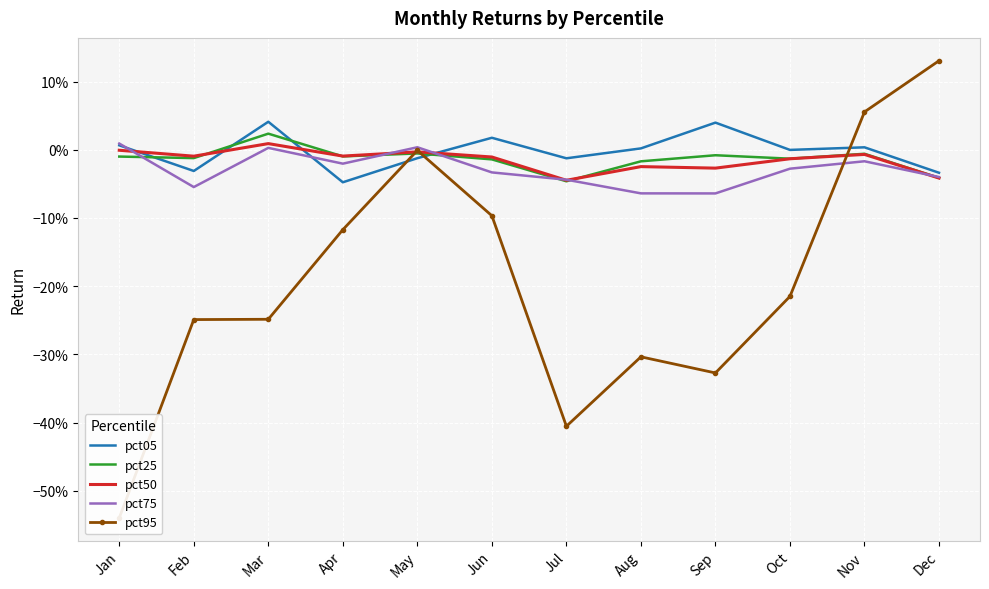

At how many categories does at least one series exceed 0?

8